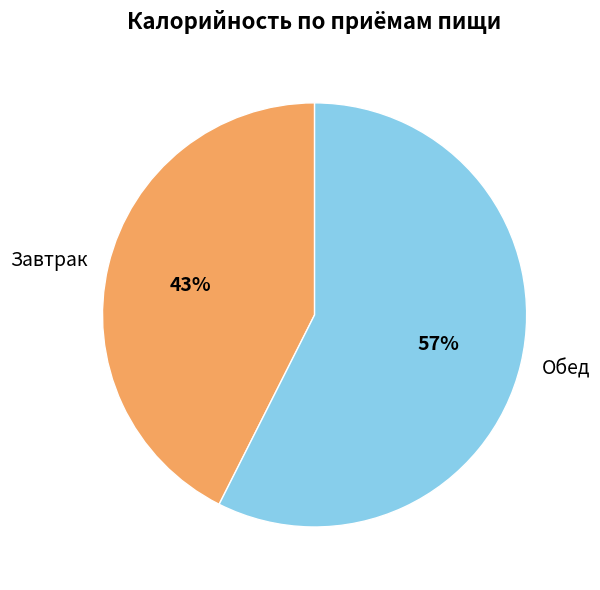

Do Завтрак and Обед together represent more than half of the pie?

Yes